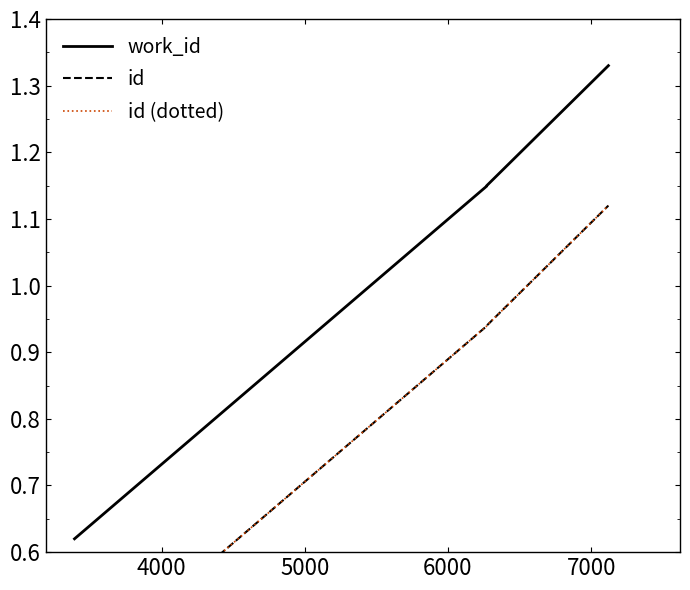

Rank the series at 5000 from highest to lowest value.

work_id, id, id (dotted)